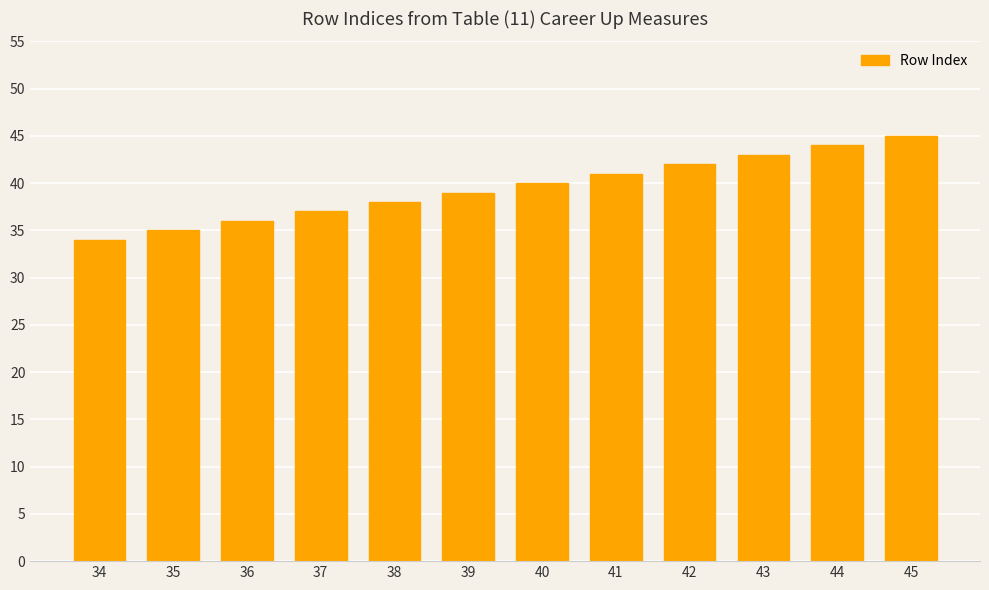

List the labels in order of value, largest first.

45, 44, 43, 42, 41, 40, 39, 38, 37, 36, 35, 34